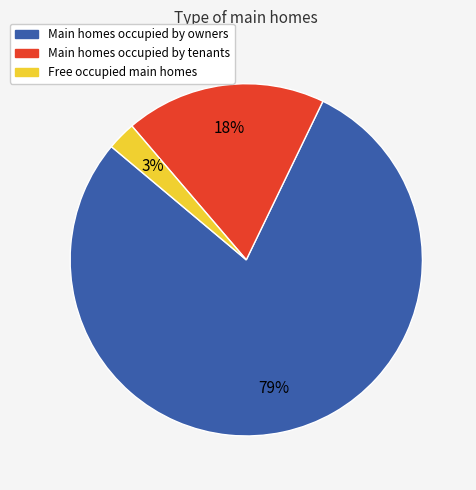

Is there any slice that represents more than half of the pie?

Yes